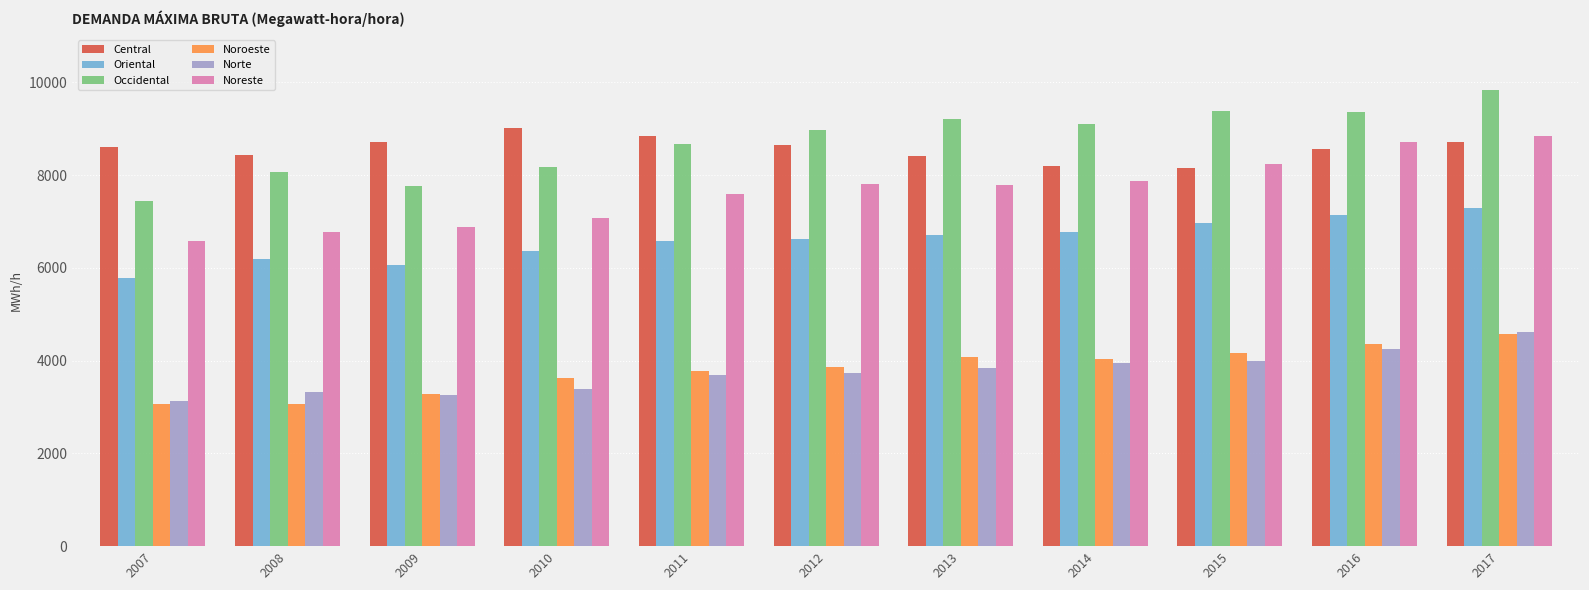

What is the sum of the Noroeste values at 2010 and 2009?

6902